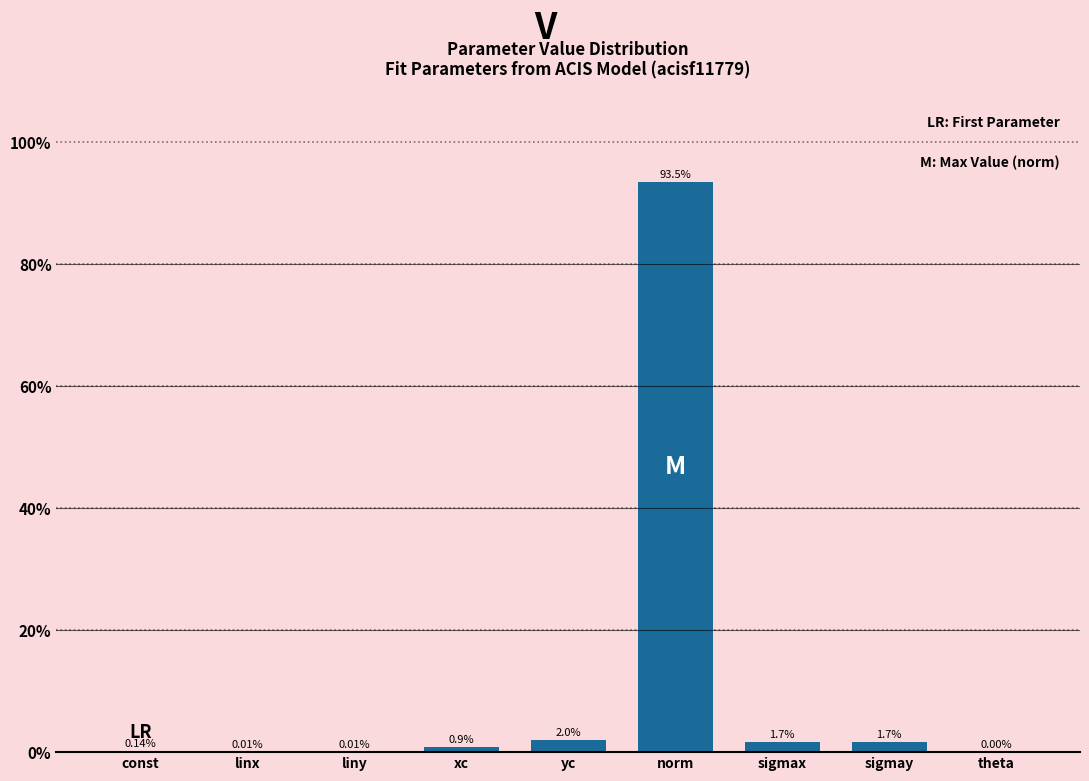

Where is the data nearest to the value 46?

yc